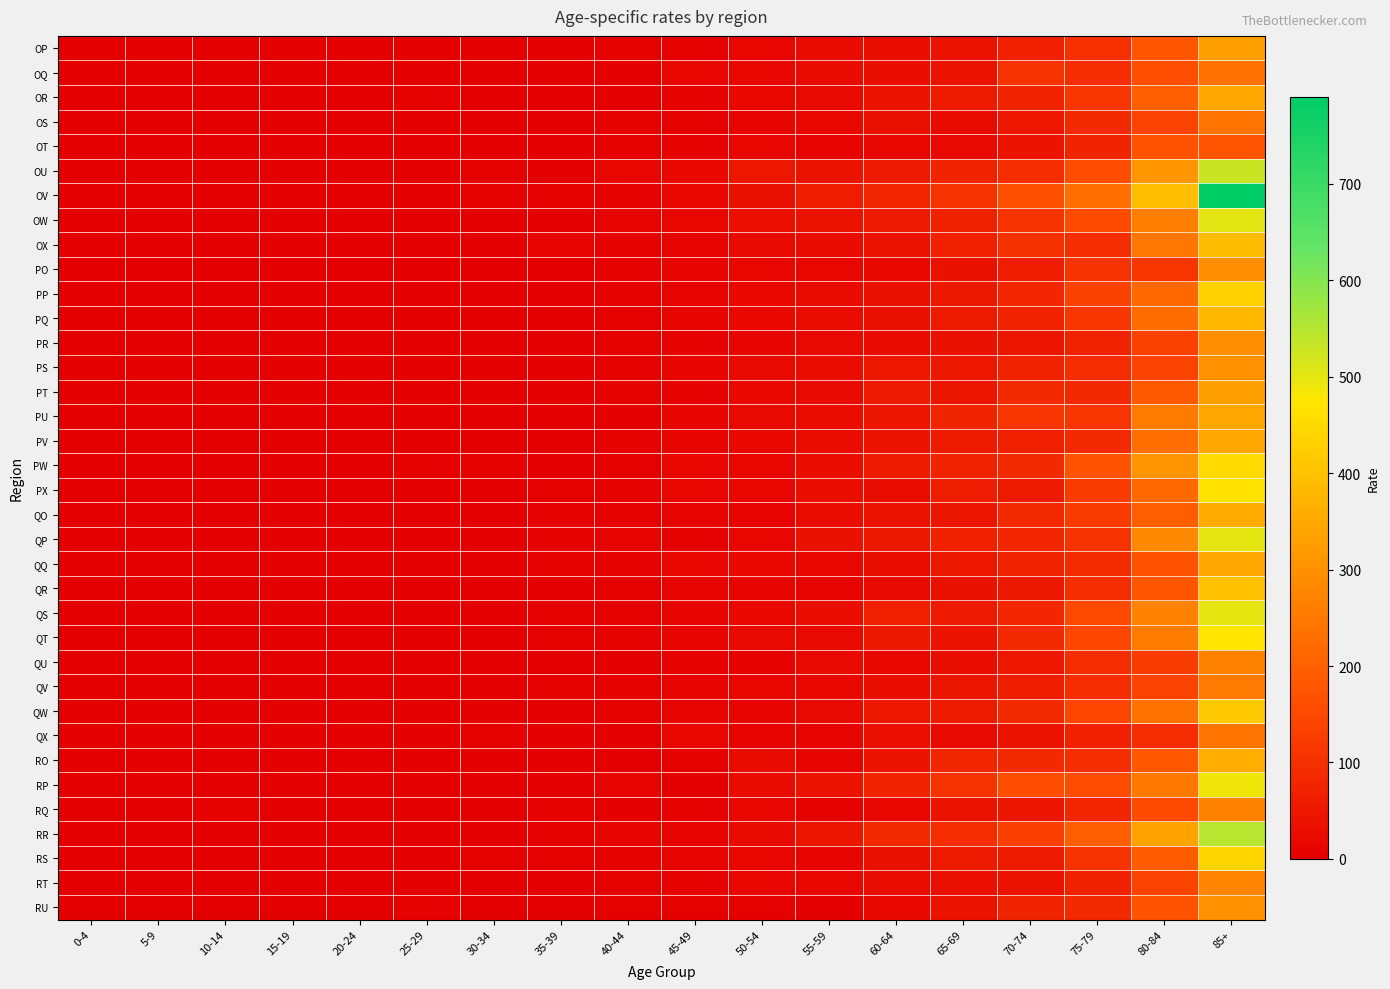

How many data points does each series have?

18